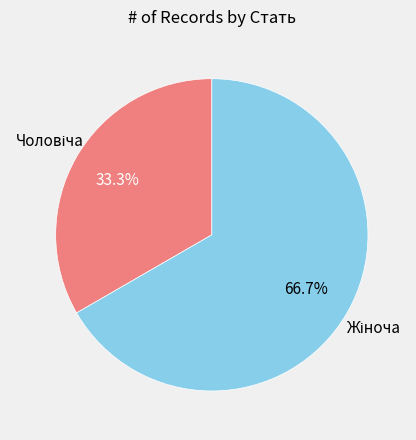

Count the number of slices in the pie.

2